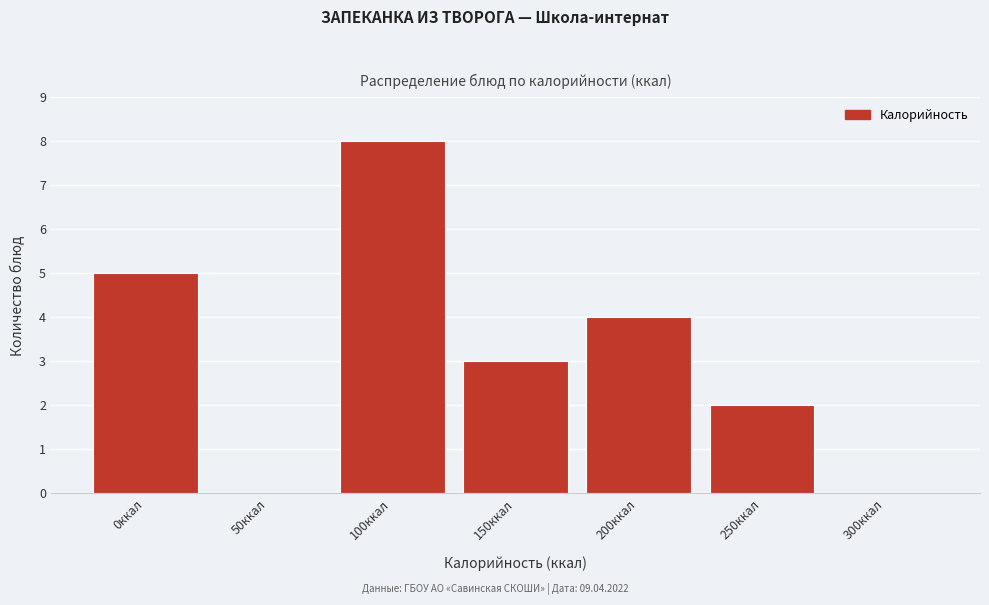

Reading left to right, extract all data points from this chart.

0ккал=5	50ккал=0	100ккал=8	150ккал=3	200ккал=4	250ккал=2	300ккал=0